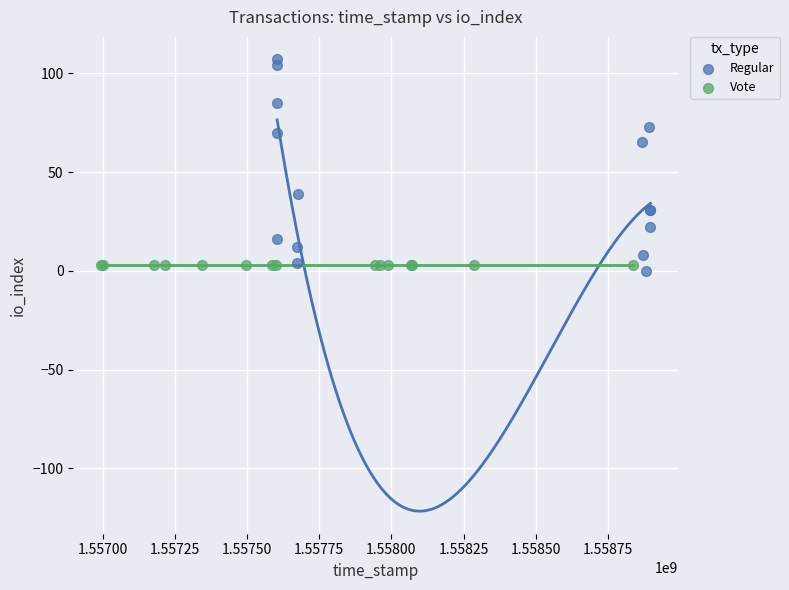

What are all the series names shown in the legend?

Regular, Vote